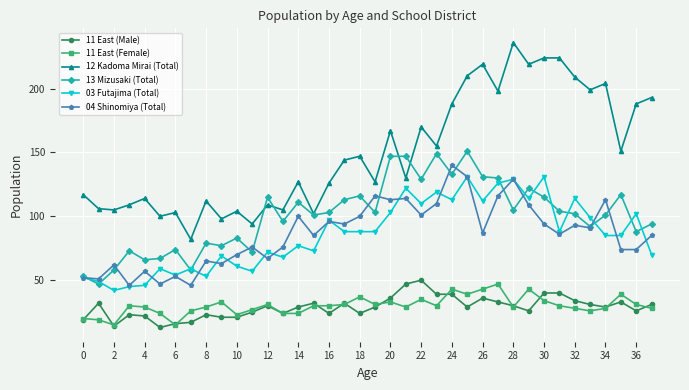

Which series has the largest range (max minus min)?

12 Kadoma Mirai (Total)